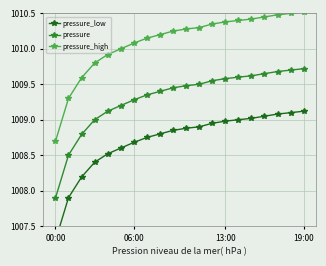

What is the sum of the pressure_low values at 18 and 8?

2017.9